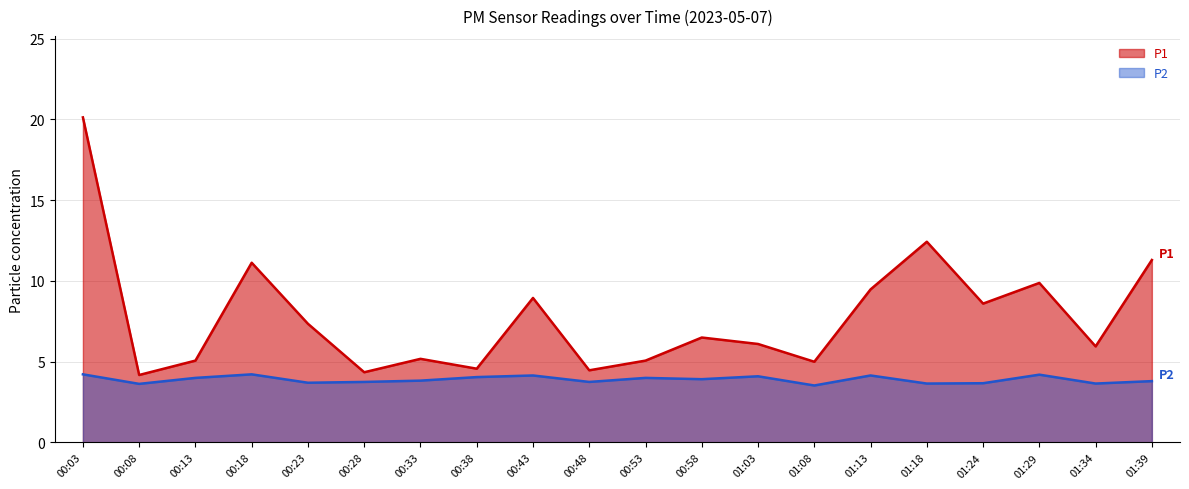

Is it true that P2 equals 3.5 at 01:08?

True